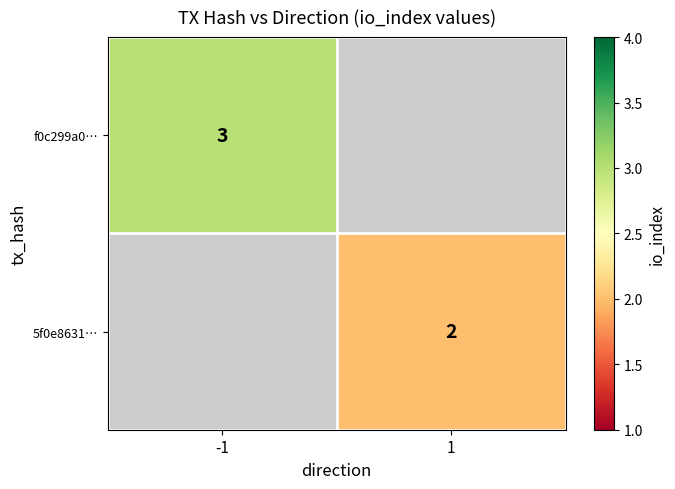

The value of 5f0e8631… at 1 is 1. True or false?

False